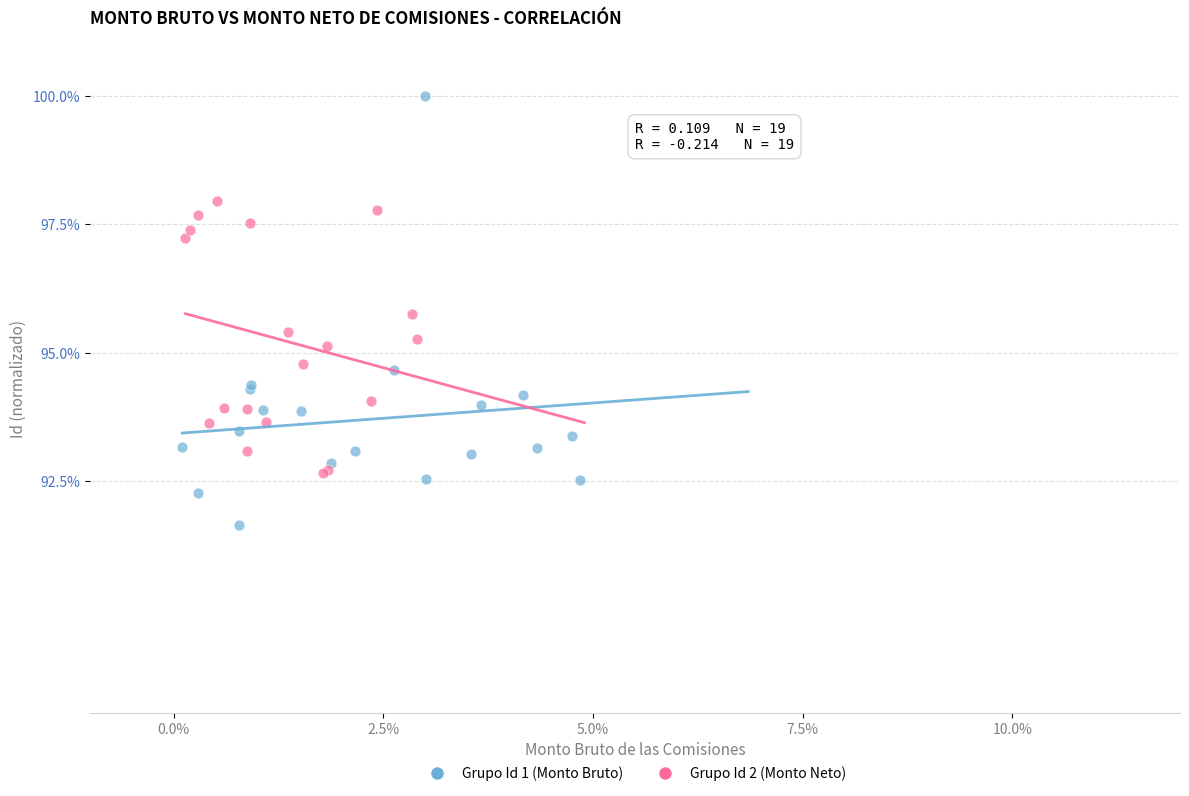

Which series reaches the minimum Y coordinate?

Grupo Id 1 (Monto Bruto)